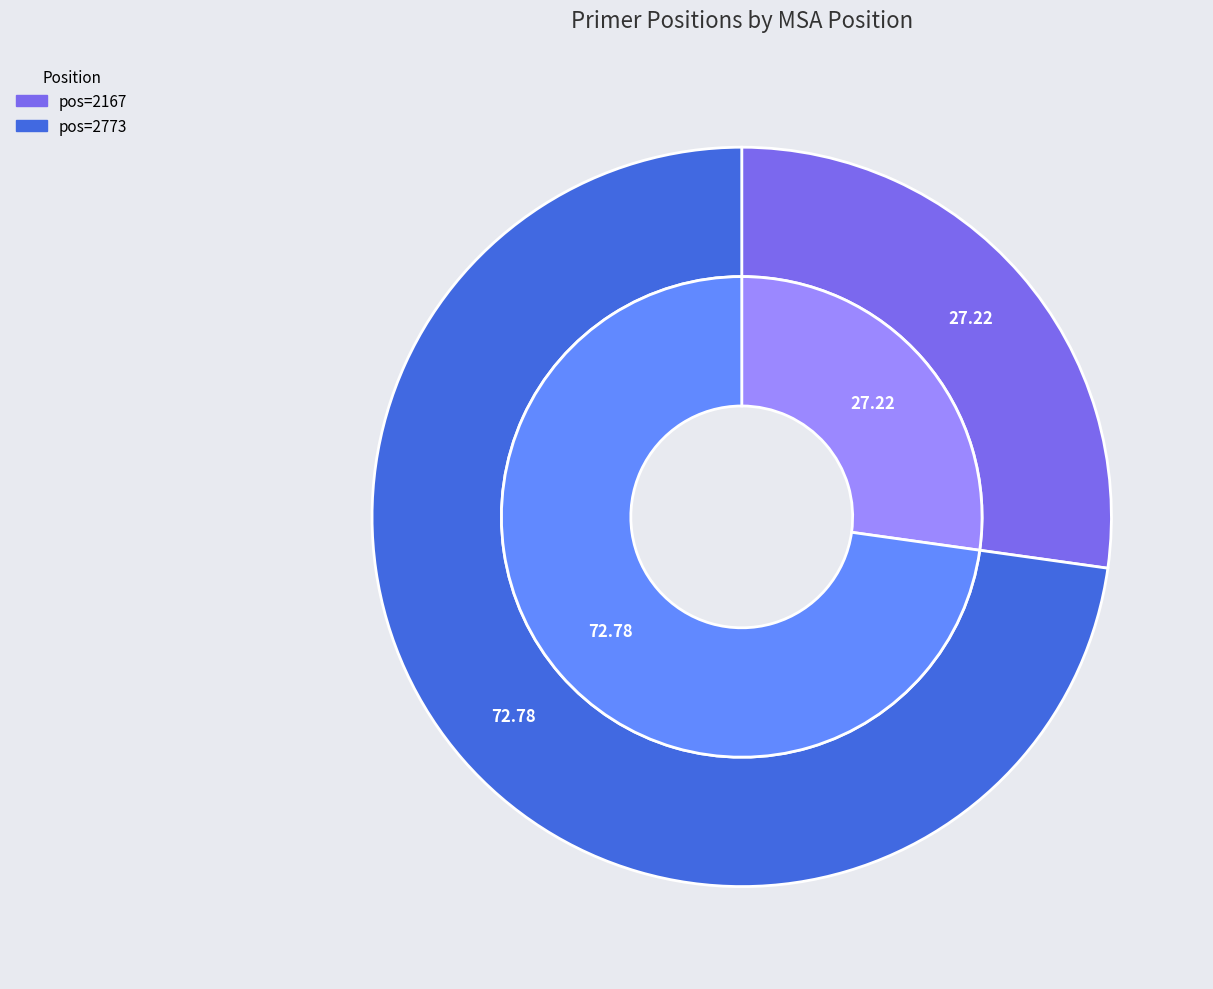

Combined, do 2773 and 2167 account for over 50%?

Yes